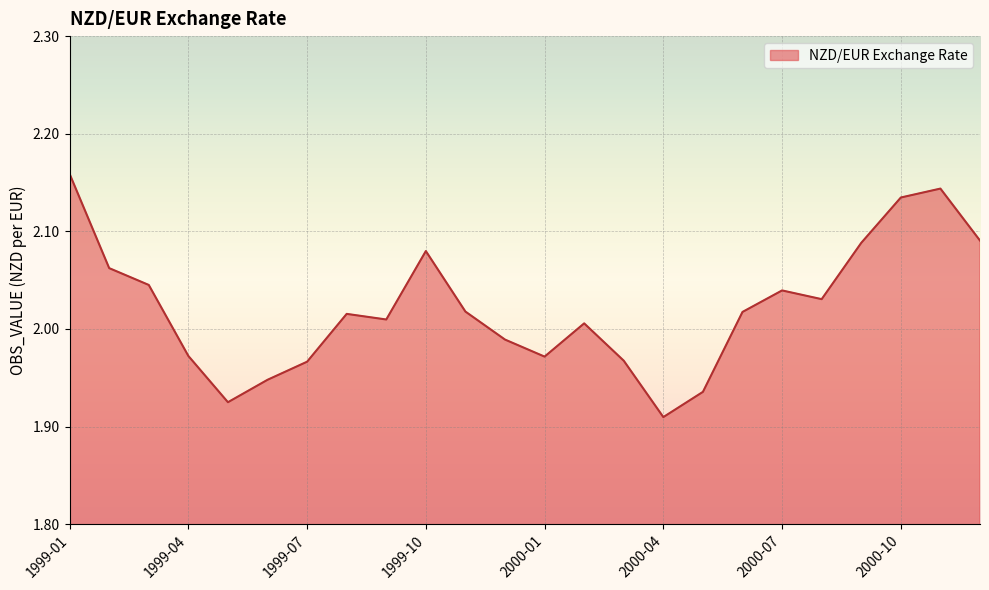

Reading left to right, what are all the values shown in this chart?

2.2	2.1	2.0	2.0	1.9	1.9	2.0	2.0	2.0	2.1	2.0	2.0	2.0	2.0	2.0	1.9	1.9	2.0	2.0	2.0	2.1	2.1	2.1	2.1